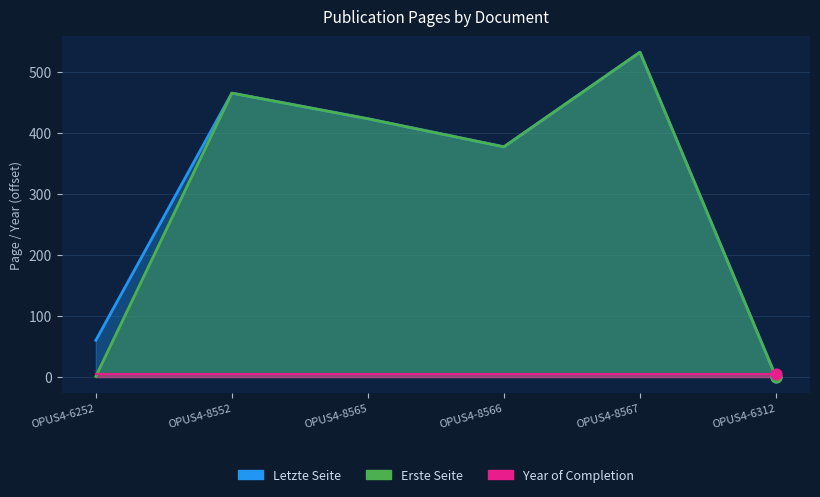

Which series has the largest total across all categories?

Letzte Seite